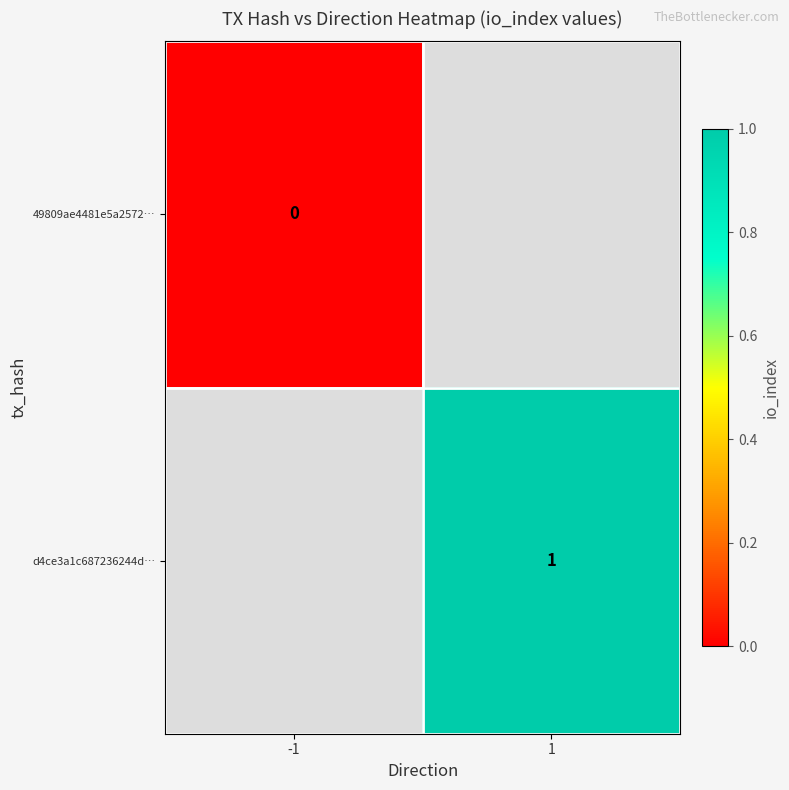

Is the value of 49809ae4481e5a2572… at -1 greater than the value of d4ce3a1c687236244d… at 1?

No